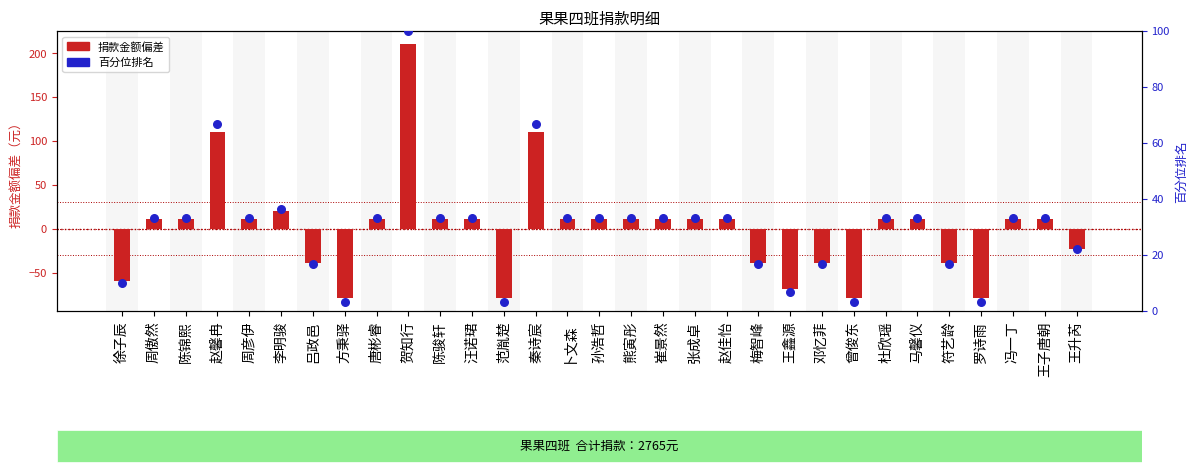

Which series has the largest total across all categories?

百分位排名